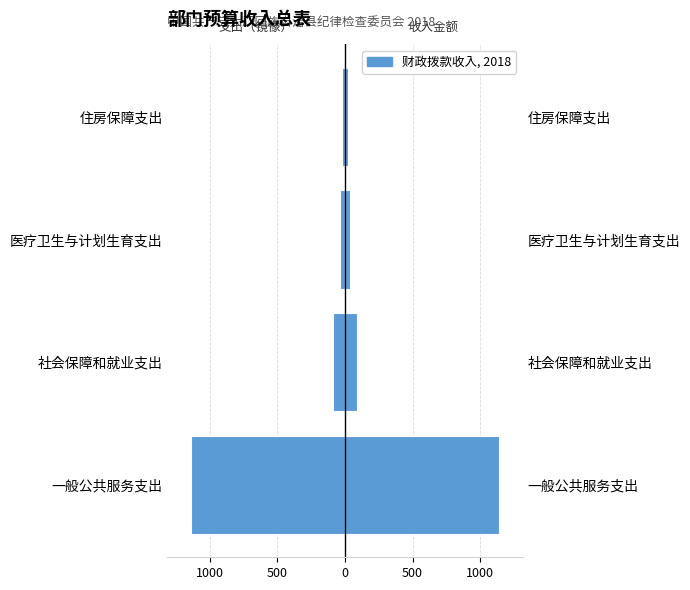

Which series has the widest spread of values?

财政拨款收入（左）